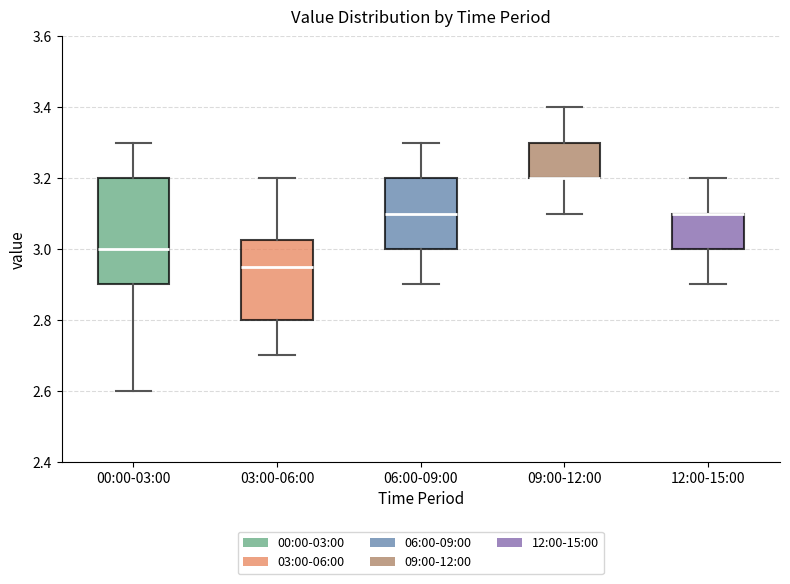

Where does the lower whisker of the box for 09:00-12:00 end on the y-axis? The values are not printed on the chart, so give them approximately, as read against the axis.

3.10